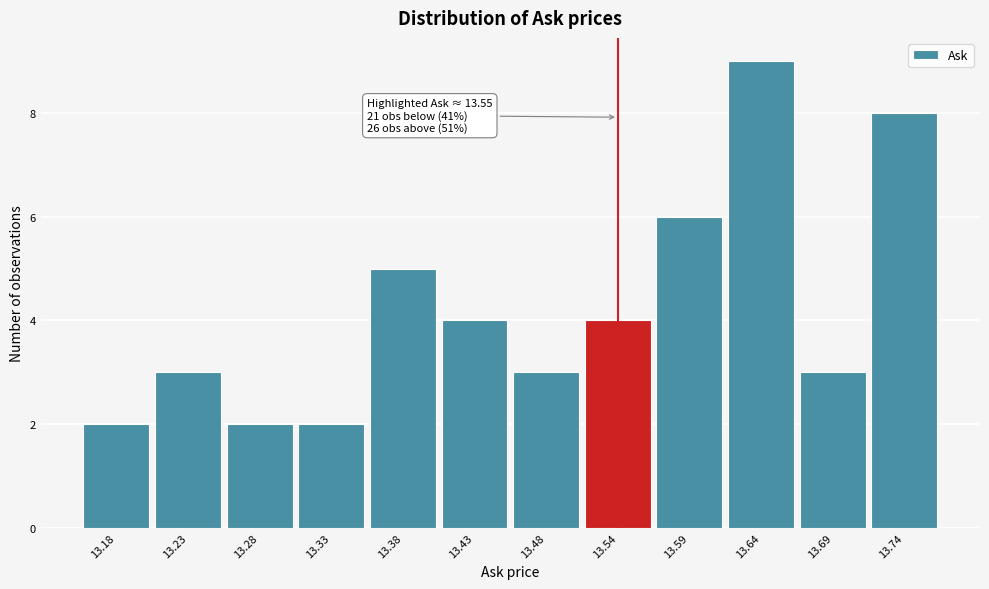

Reading left to right, transcribe all the data shown in this chart.

13.18=2	13.23=3	13.28=2	13.33=2	13.38=5	13.43=4	13.48=3	13.54=4	13.59=6	13.64=9	13.69=3	13.74=8